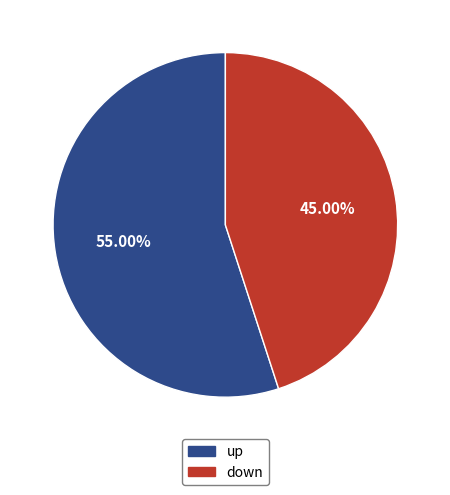

To the nearest percent, what is the average slice percentage?

50%